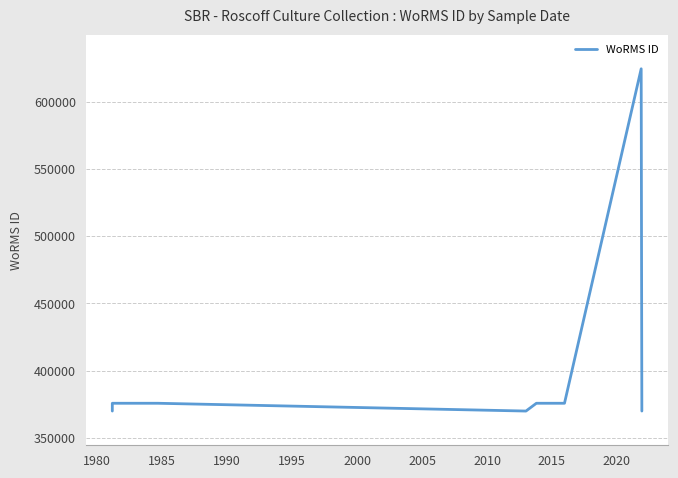

How many data points are less than 375880?

4